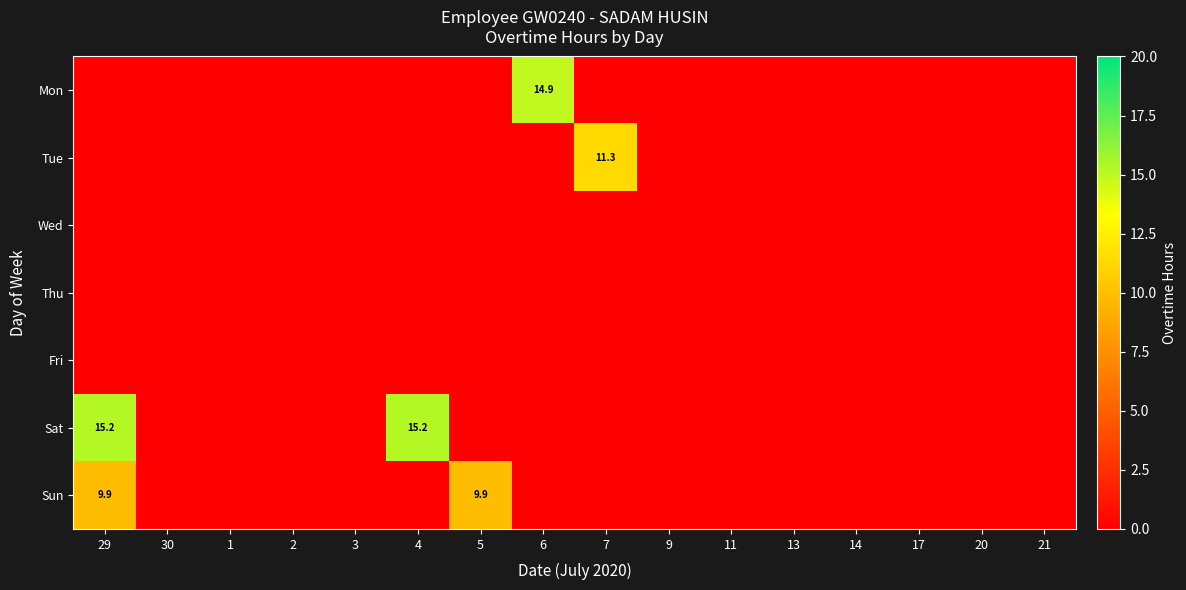

At how many categories does at least one series exceed 7?

5